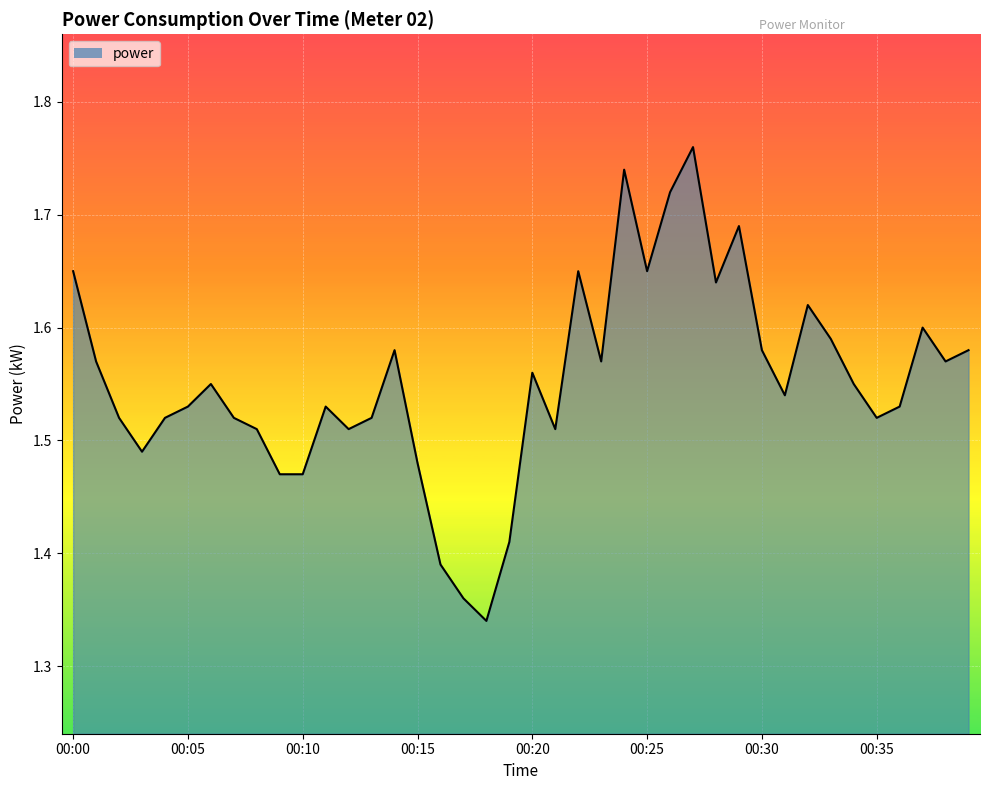

What is the sum of all values?

62.1